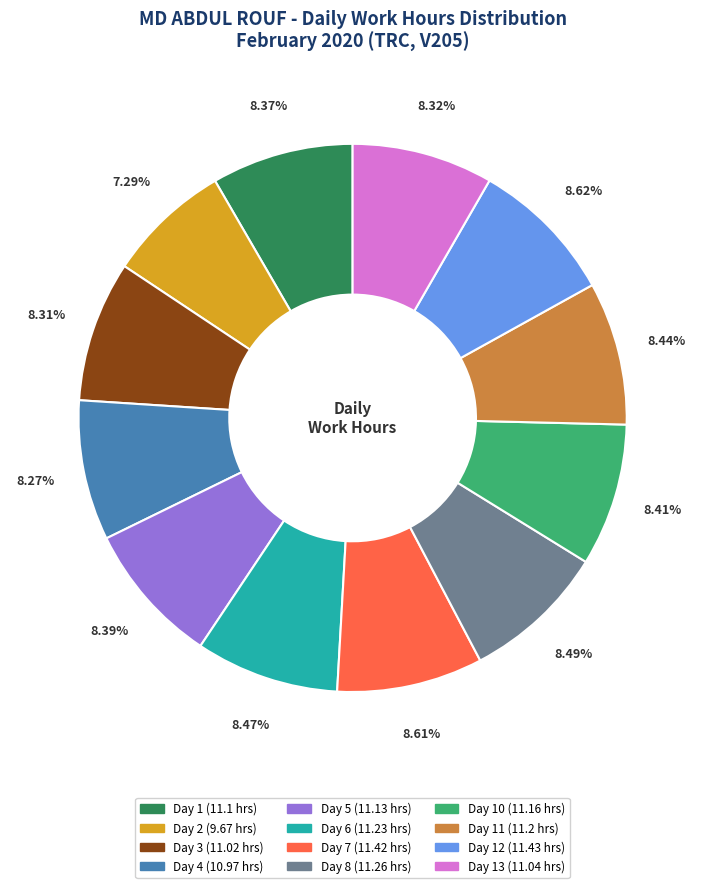

Count the number of slices in the pie.

12